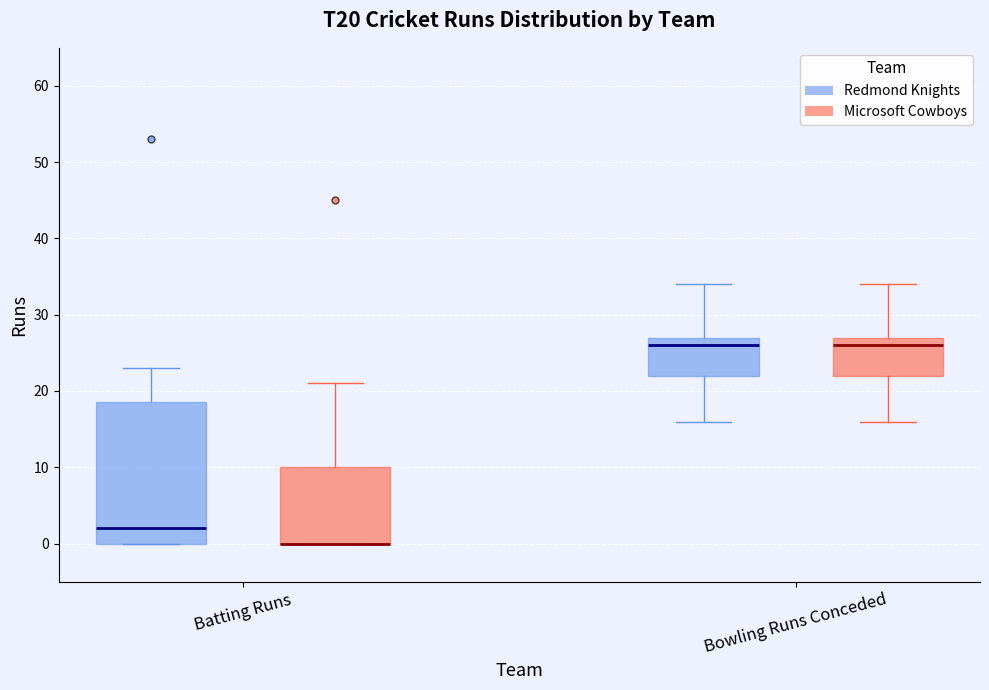

Comparing the boxes themselves (not the whiskers), which one is the tallest?

Batting Runs (Redmond Knights)